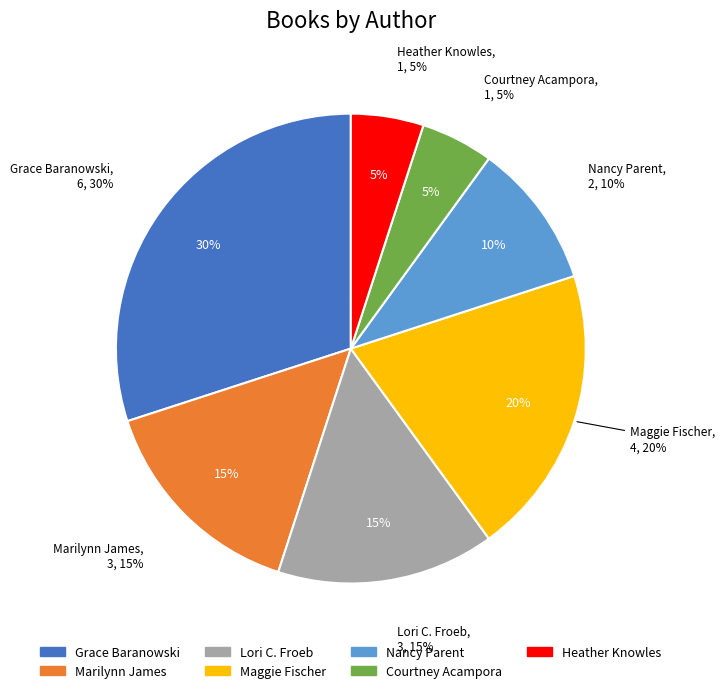

What is the ratio of the value at Lori C. Froeb to the value at Grace Baranowski?

0.5